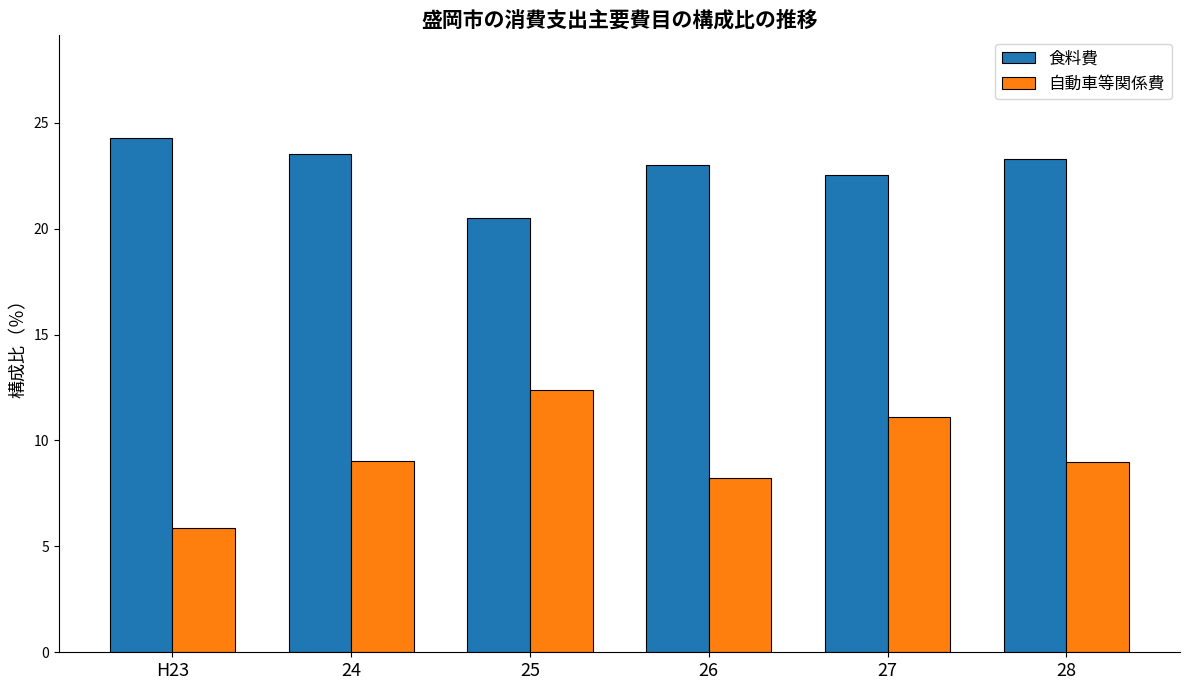

What is the difference between the highest and lowest values at 25?

8.1